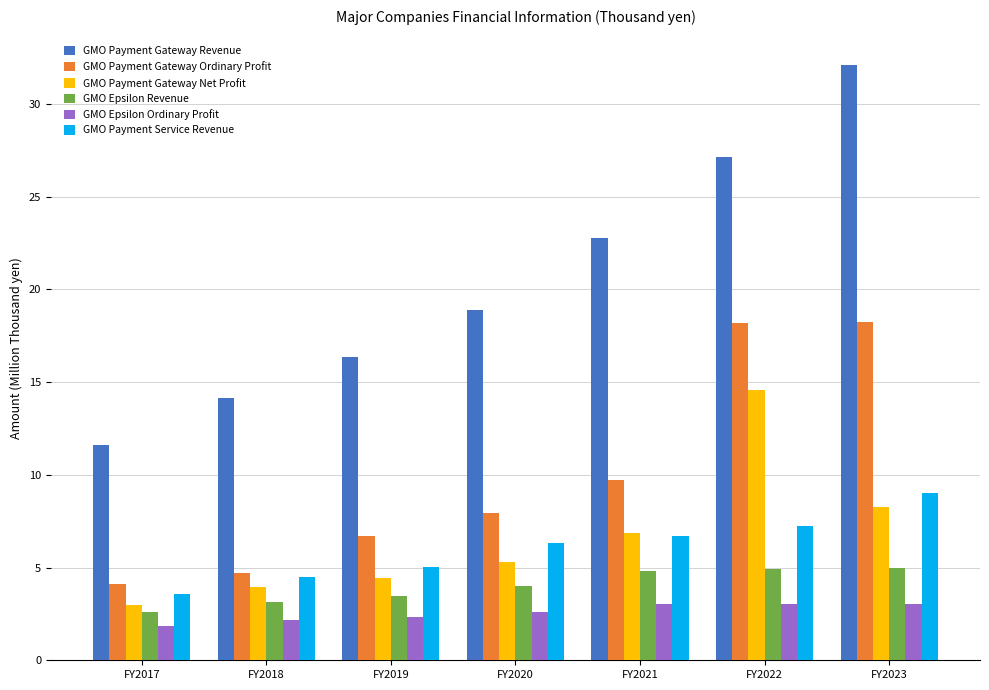

At which label does GMO Payment Gateway Ordinary Profit first exceed 7?

FY2020